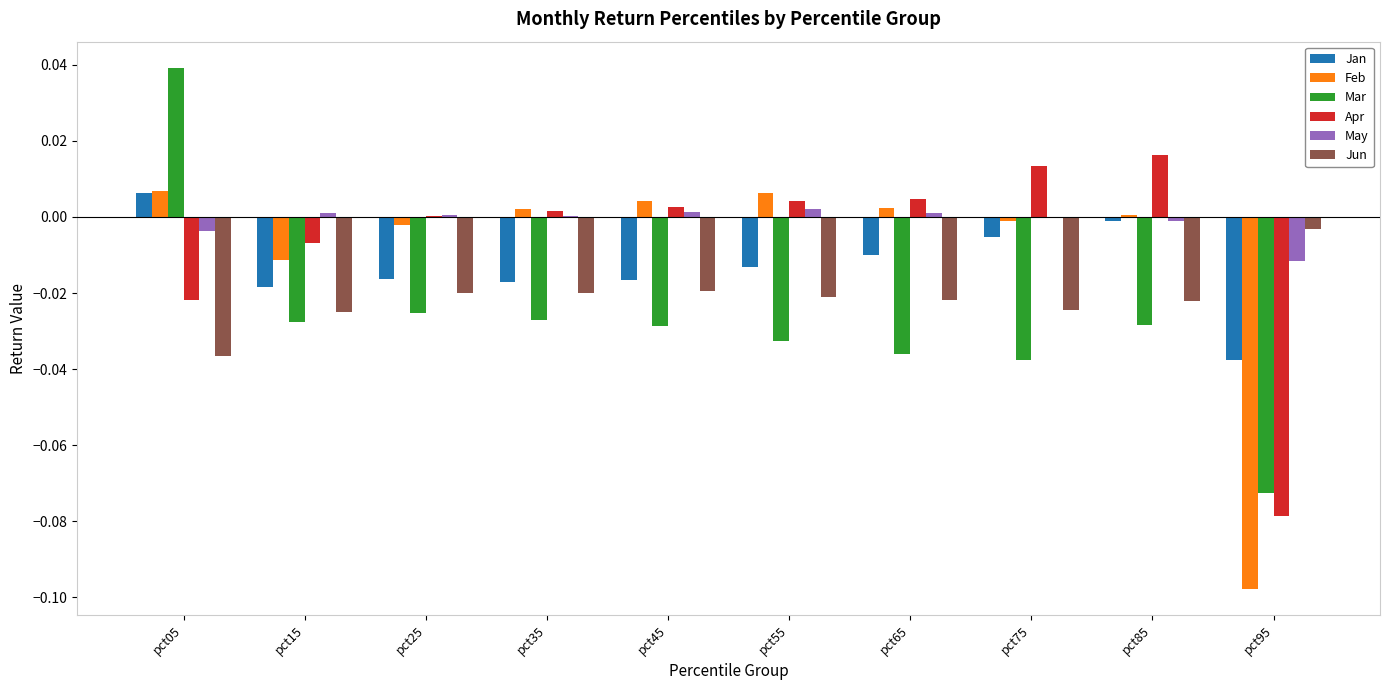

What are all the series names shown in the legend?

Jan, Feb, Mar, Apr, May, Jun